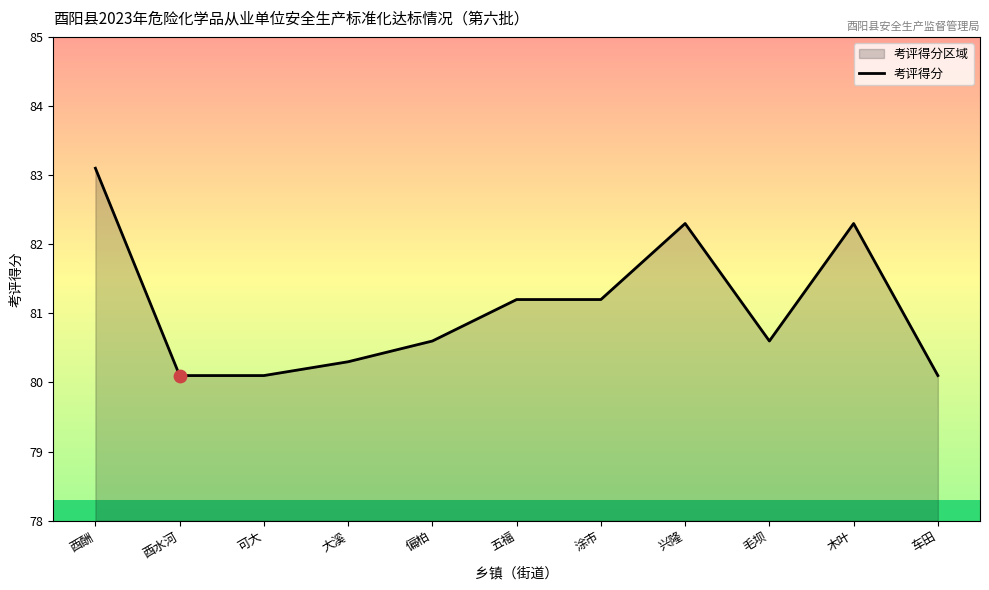

What is the change in value from 木叶 to 车田?

-2.2